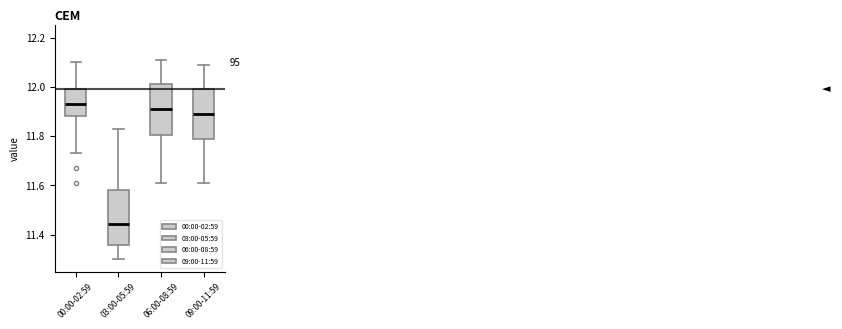

Where is the lower edge of the box for 00:00-02:59 on the y-axis? The values are not printed on the chart, so give them approximately, as read against the axis.

11.88